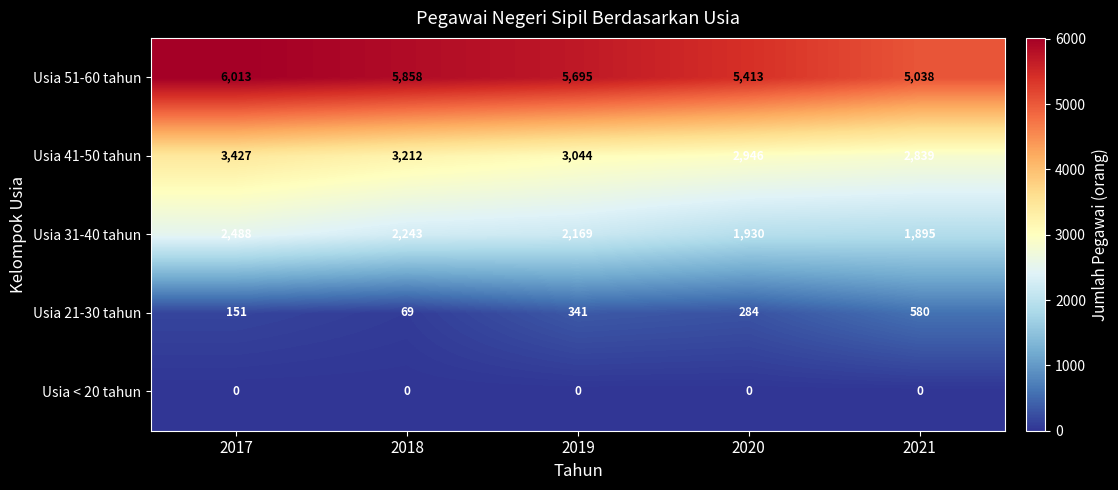

Which category has the highest value across all series?

2017